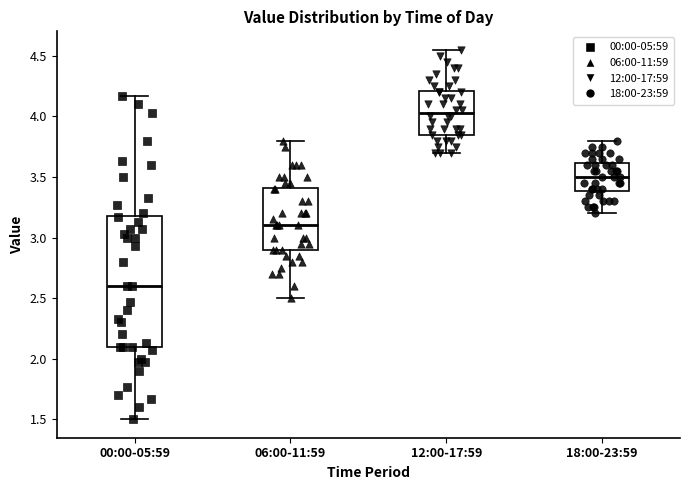

Reading left to right, read every box against the y-axis: the position of its median line, the range the box covers, and the ends of its whiskers. The values are not printed on the chart, so give them approximately, as read against the axis.

00:00-05:59: median 2.60, box 2.10 to 3.20, whiskers 1.50 to 4.15
06:00-11:59: median 3.10, box 2.90 to 3.40, whiskers 2.50 to 3.80
12:00-17:59: median 4.05, box 3.85 to 4.20, whiskers 3.70 to 4.55
18:00-23:59: median 3.50, box 3.40 to 3.60, whiskers 3.20 to 3.80